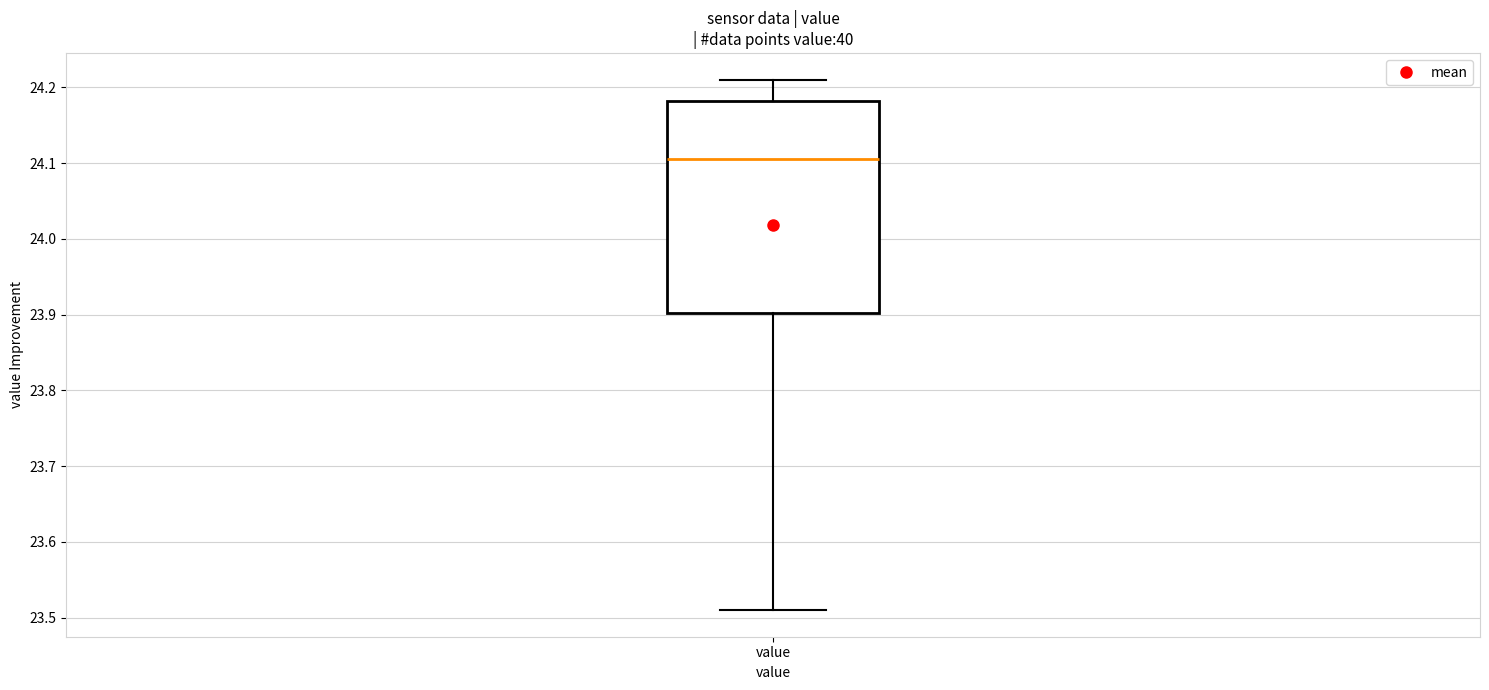

Read this box plot against the y-axis: the position of the median line, the range covered by the box, and the ends of both whiskers. The values are not printed on the chart, so give them approximately, as read against the axis.

median 24.11, box 23.90 to 24.18, whiskers 23.51 to 24.21